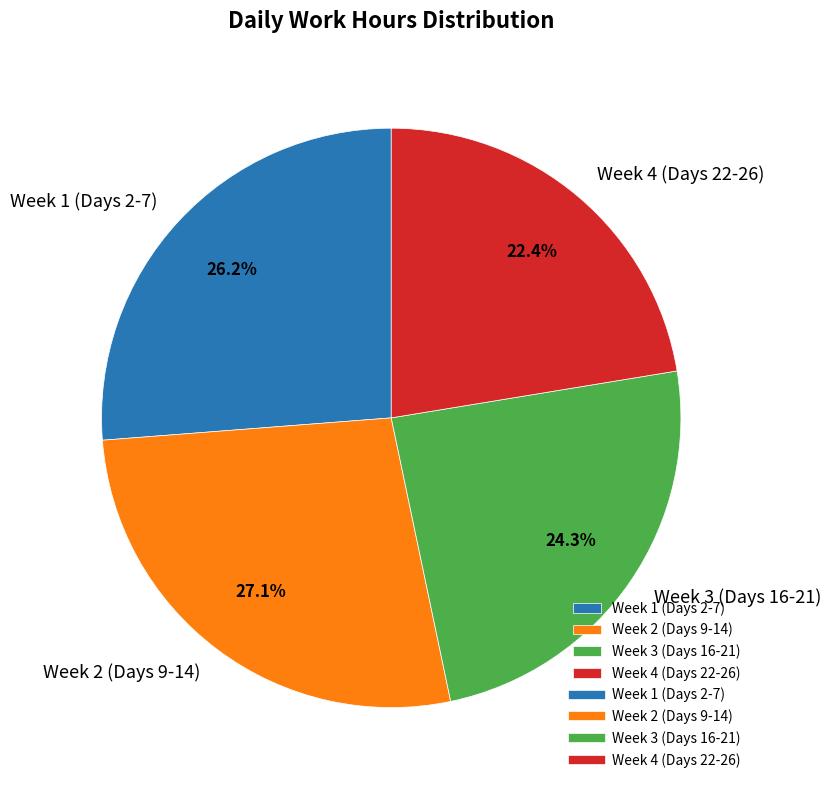

Is there any slice that represents more than half of the pie?

No